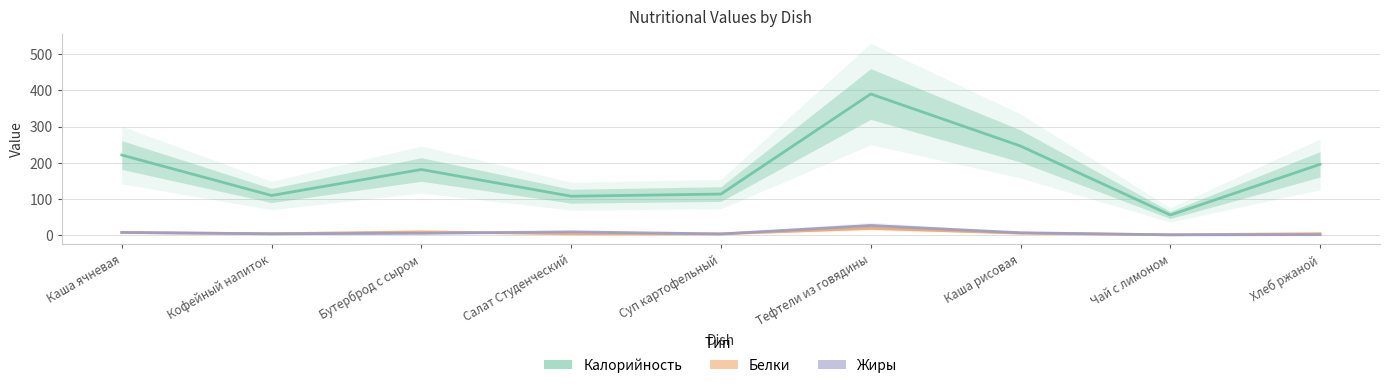

What is the smallest value displayed?

0.1